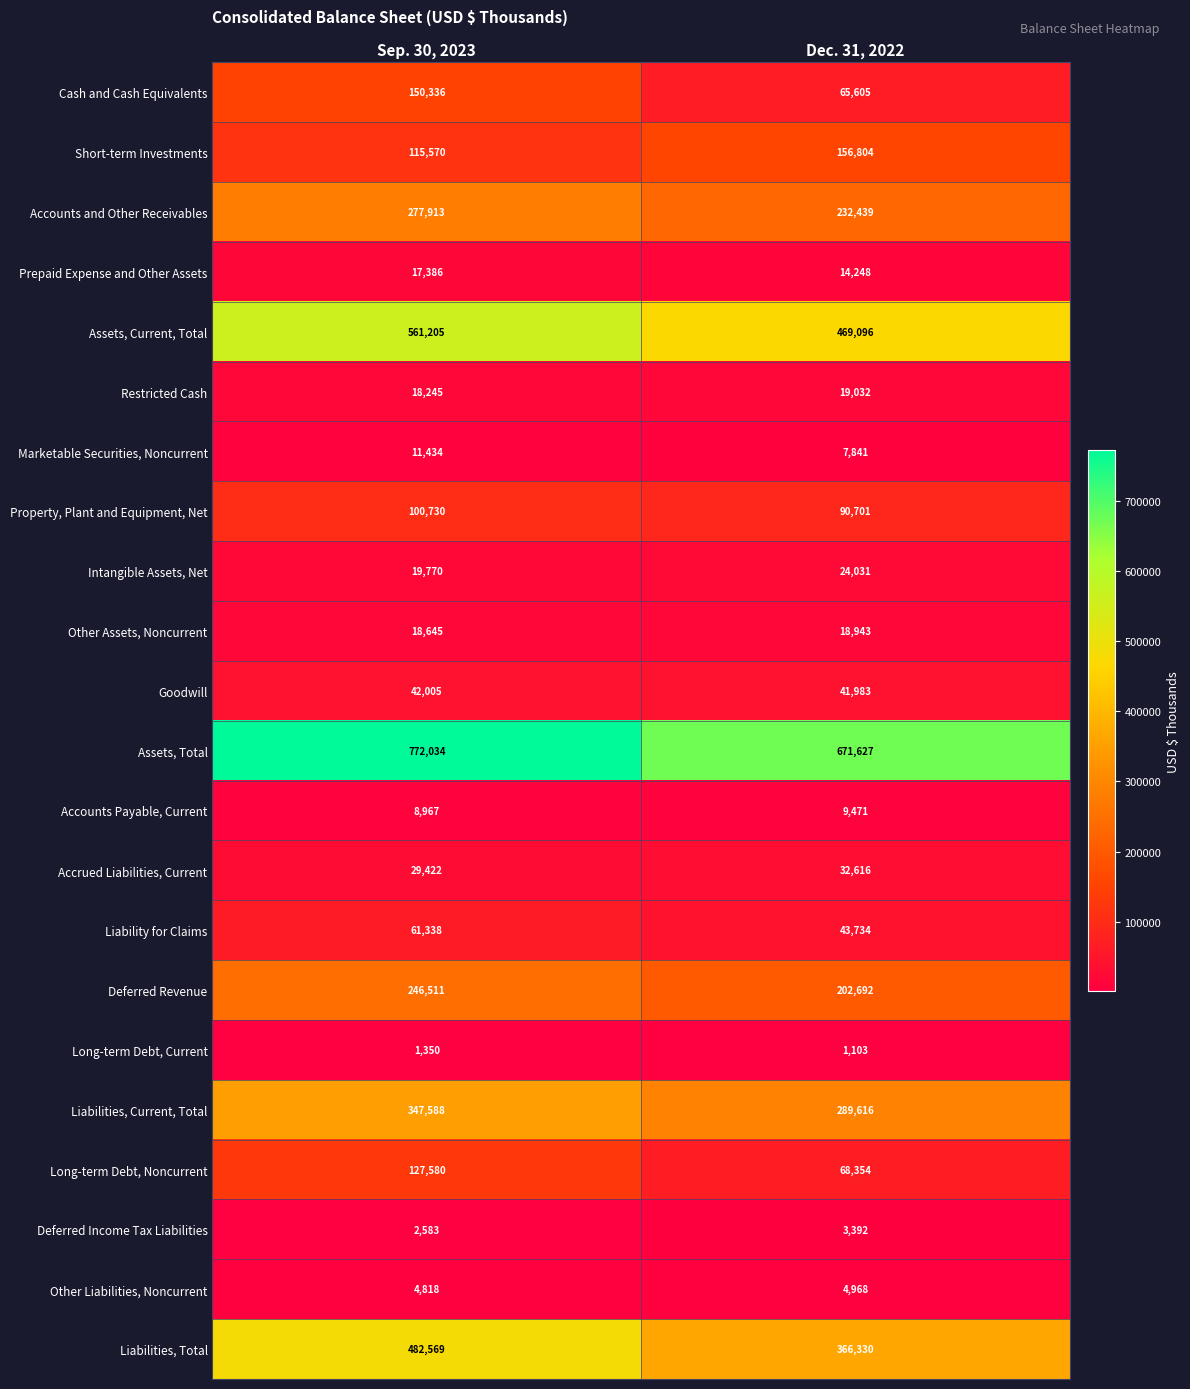

Which series has the largest range (max minus min)?

Liabilities, Total